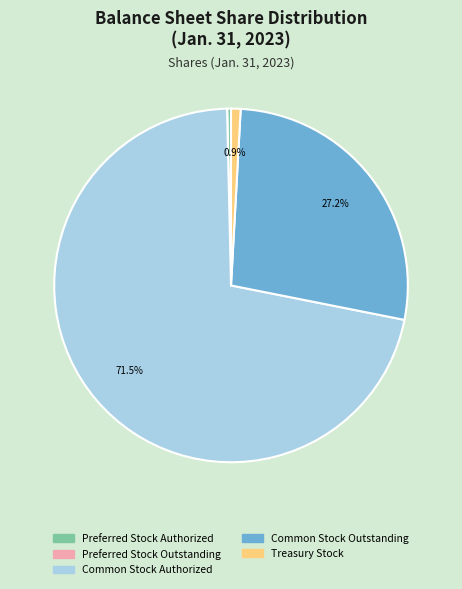

Combined, do Preferred Stock Authorized and Treasury Stock account for over 50%?

No